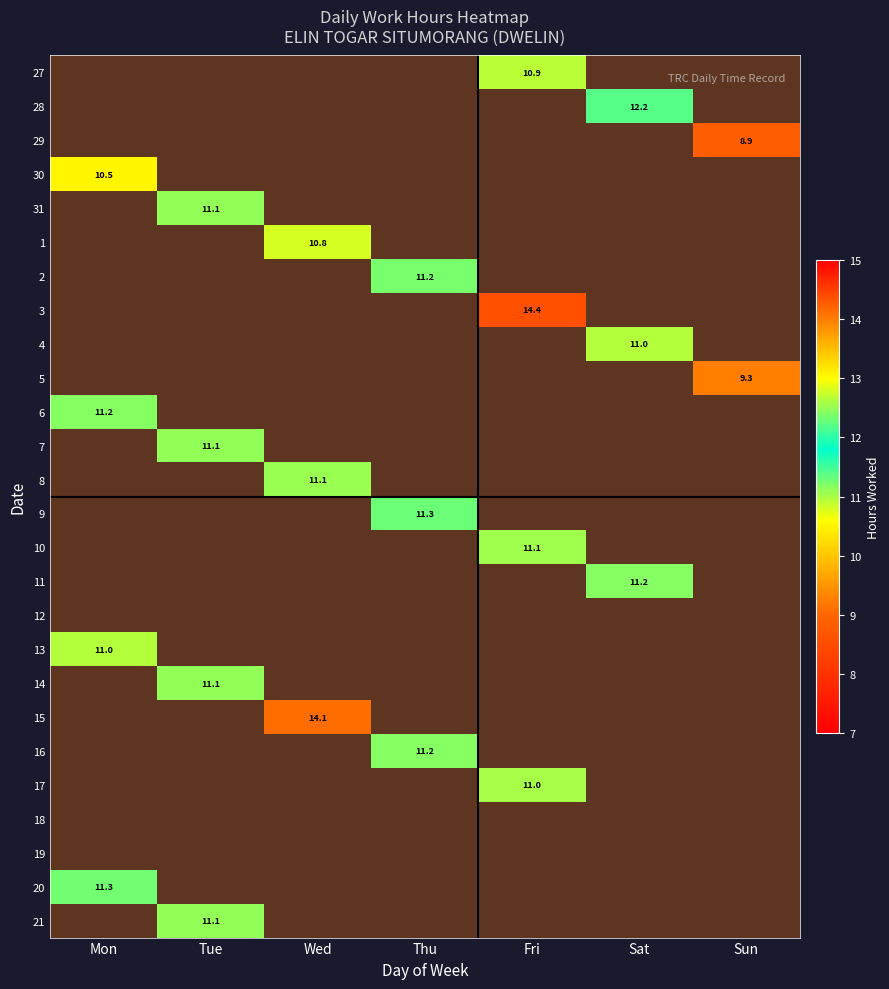

The 31 series shows 0.0 at Thu. True or false?

True